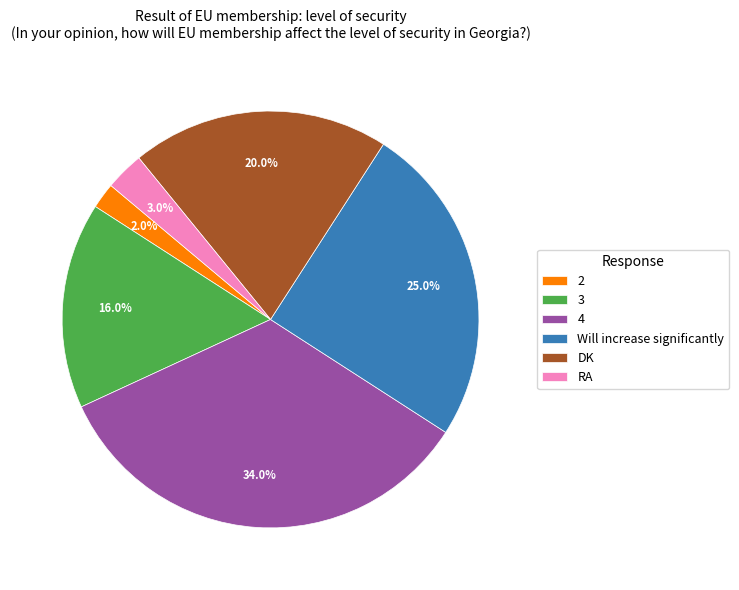

Between 3 and 2, which is larger?

3